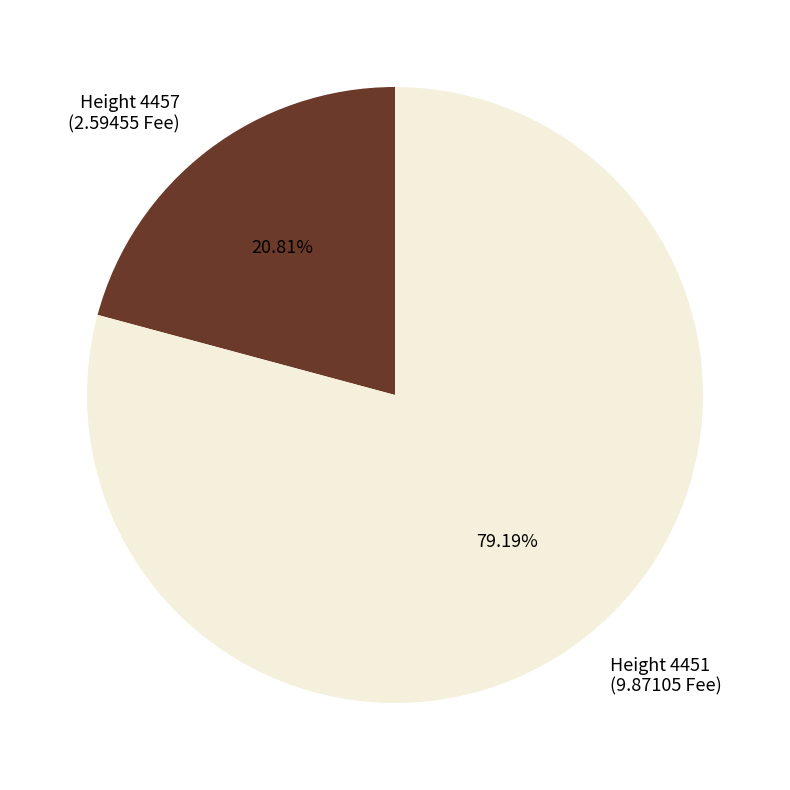

Is there a majority slice in this chart?

Yes